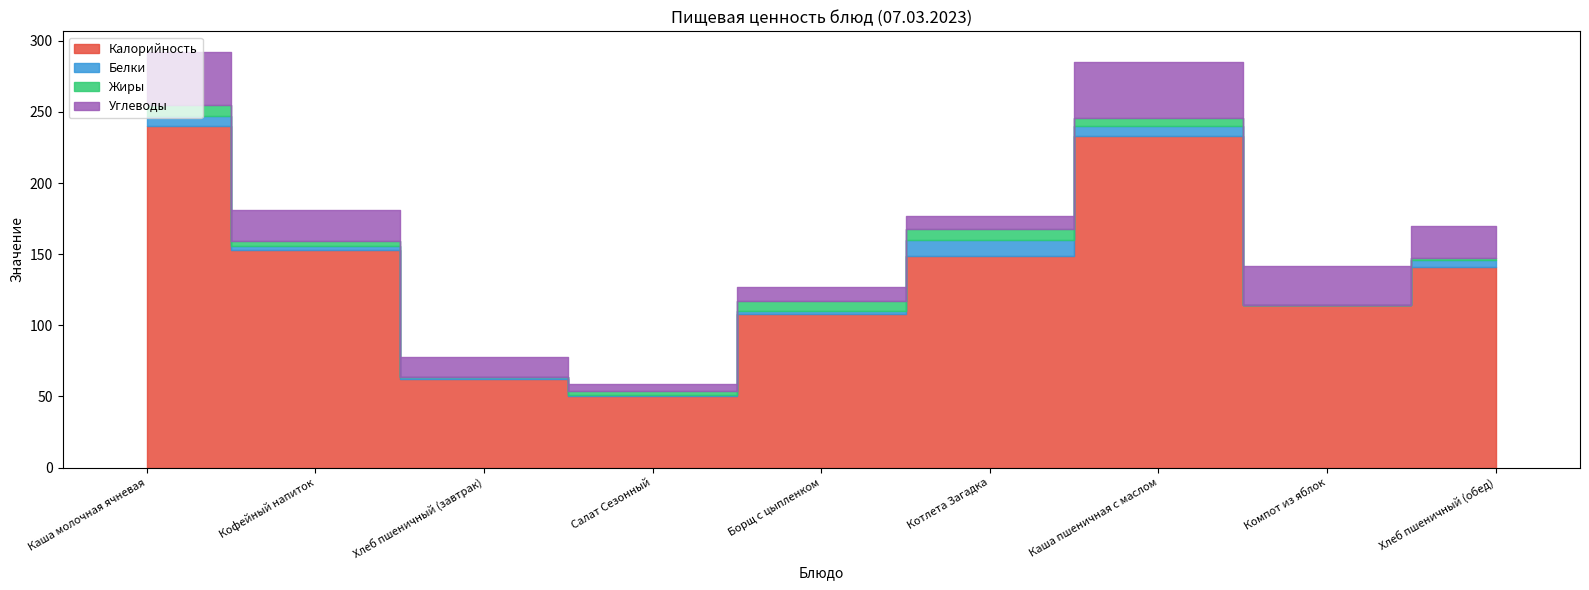

At which category is the sum across all series the highest?

Каша молочная ячневая